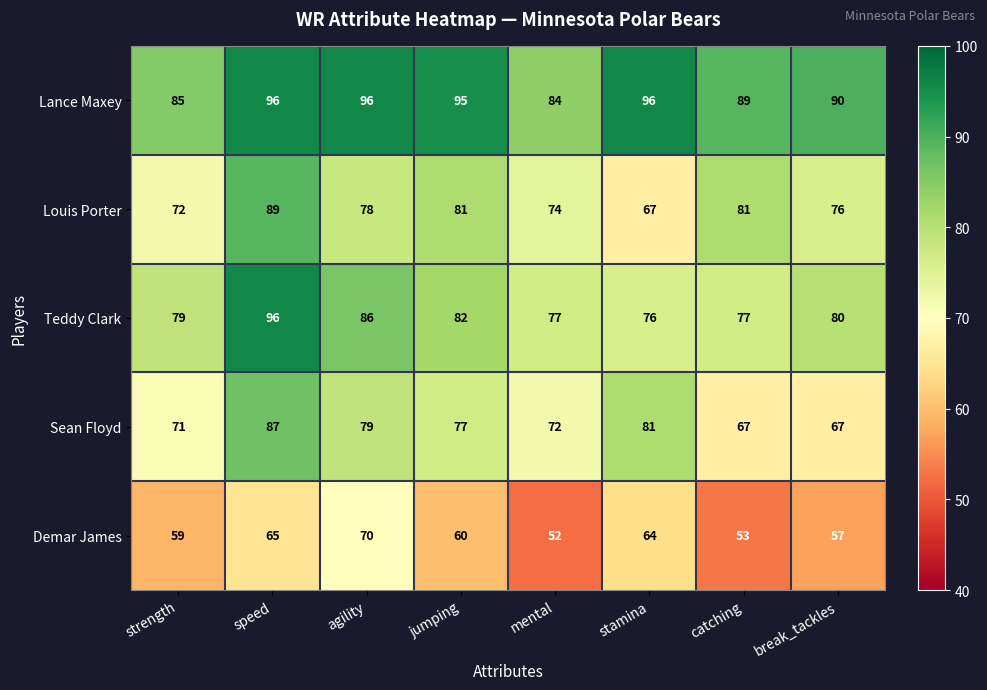

The value of Teddy Clark at strength is 113. True or false?

False